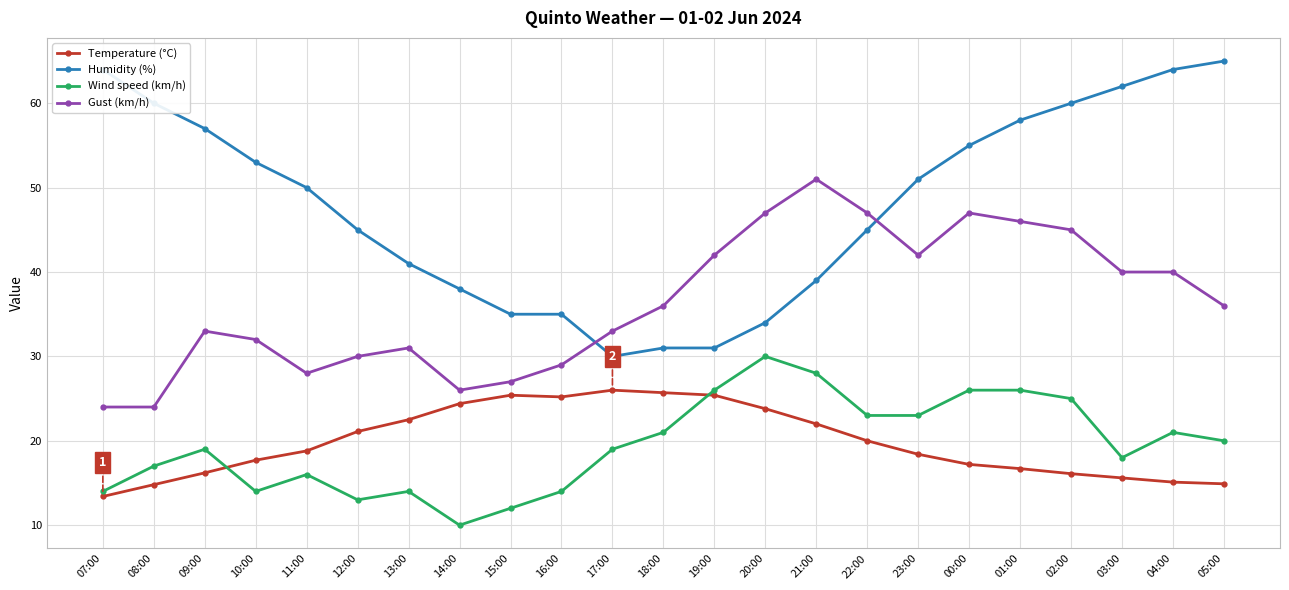

The value of Humidity (%) at 21:00 is 15.6. True or false?

False